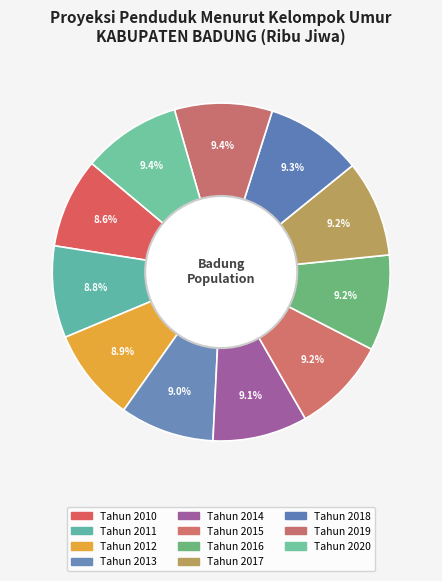

Is there any slice that represents more than half of the pie?

No